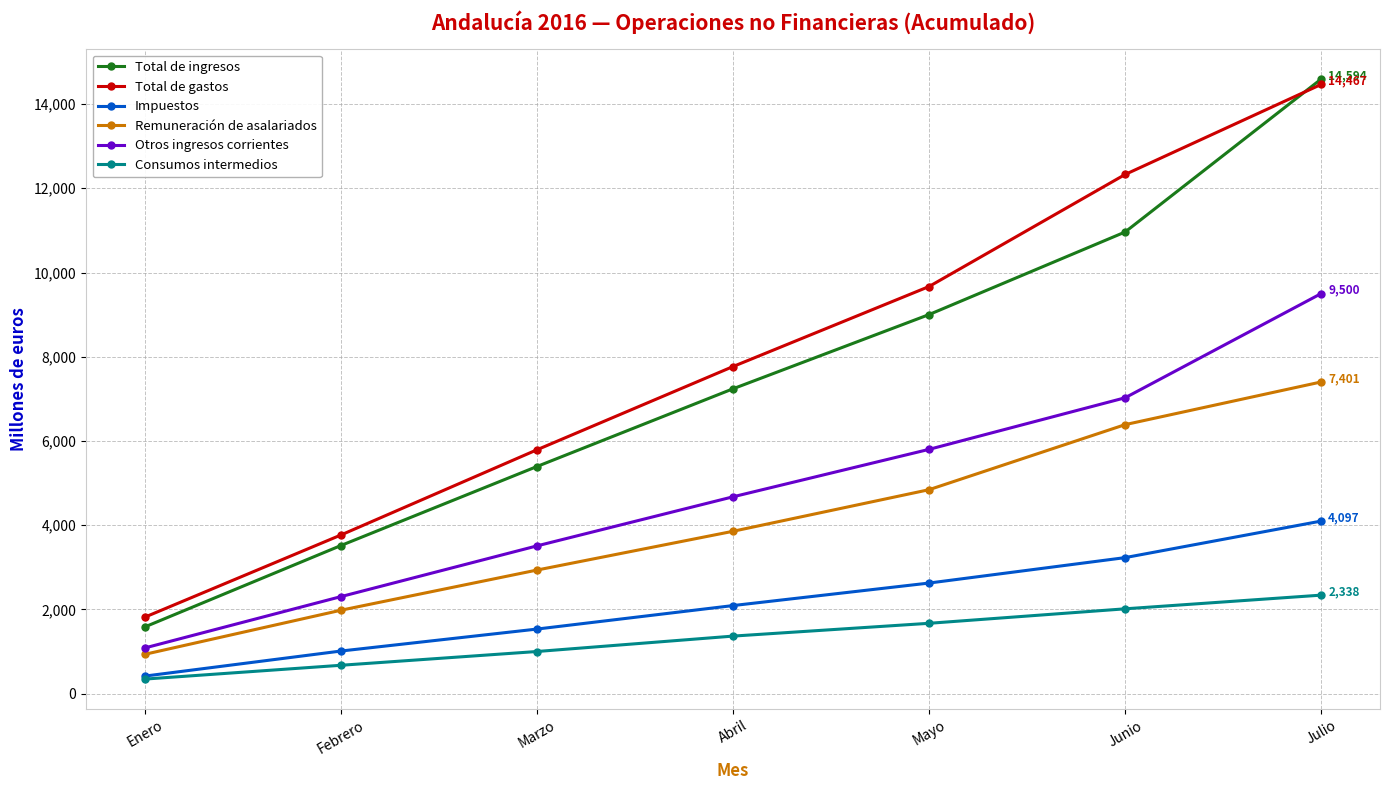

Reading left to right, extract all data points from this chart.

Total de ingresos: Enero=1582	Febrero=3515	Marzo=5392	Abril=7238	Mayo=9001	Junio=10962	Julio=14594
Total de gastos: Enero=1814	Febrero=3765	Marzo=5789	Abril=7766	Mayo=9667	Junio=12328	Julio=14467
Impuestos: Enero=415	Febrero=1010	Marzo=1532	Abril=2090	Mayo=2625	Junio=3229	Julio=4097
Remuneración de asalariados: Enero=932	Febrero=1979	Marzo=2933	Abril=3854	Mayo=4842	Junio=6387	Julio=7401
Otros ingresos corrientes: Enero=1083	Febrero=2302	Marzo=3507	Abril=4673	Mayo=5800	Junio=7025	Julio=9500
Consumos intermedios: Enero=344	Febrero=672	Marzo=999	Abril=1365	Mayo=1669	Junio=2013	Julio=2338